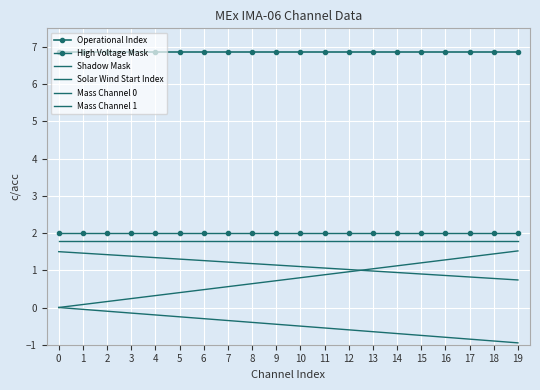

Is this an area chart (filled region under the line)?

No